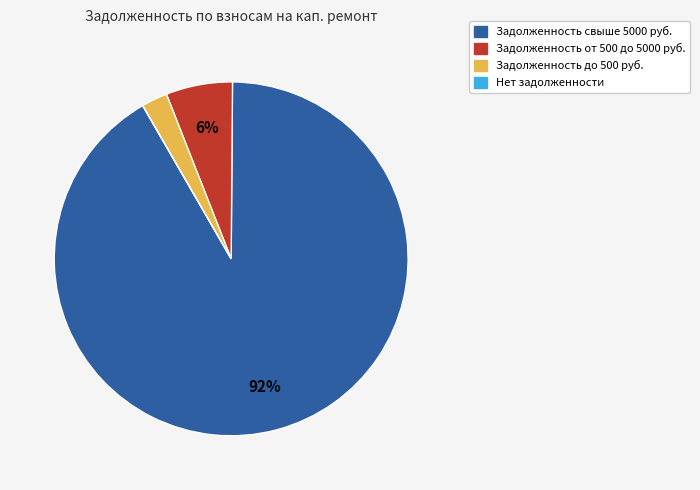

Does any single category account for the majority?

Yes